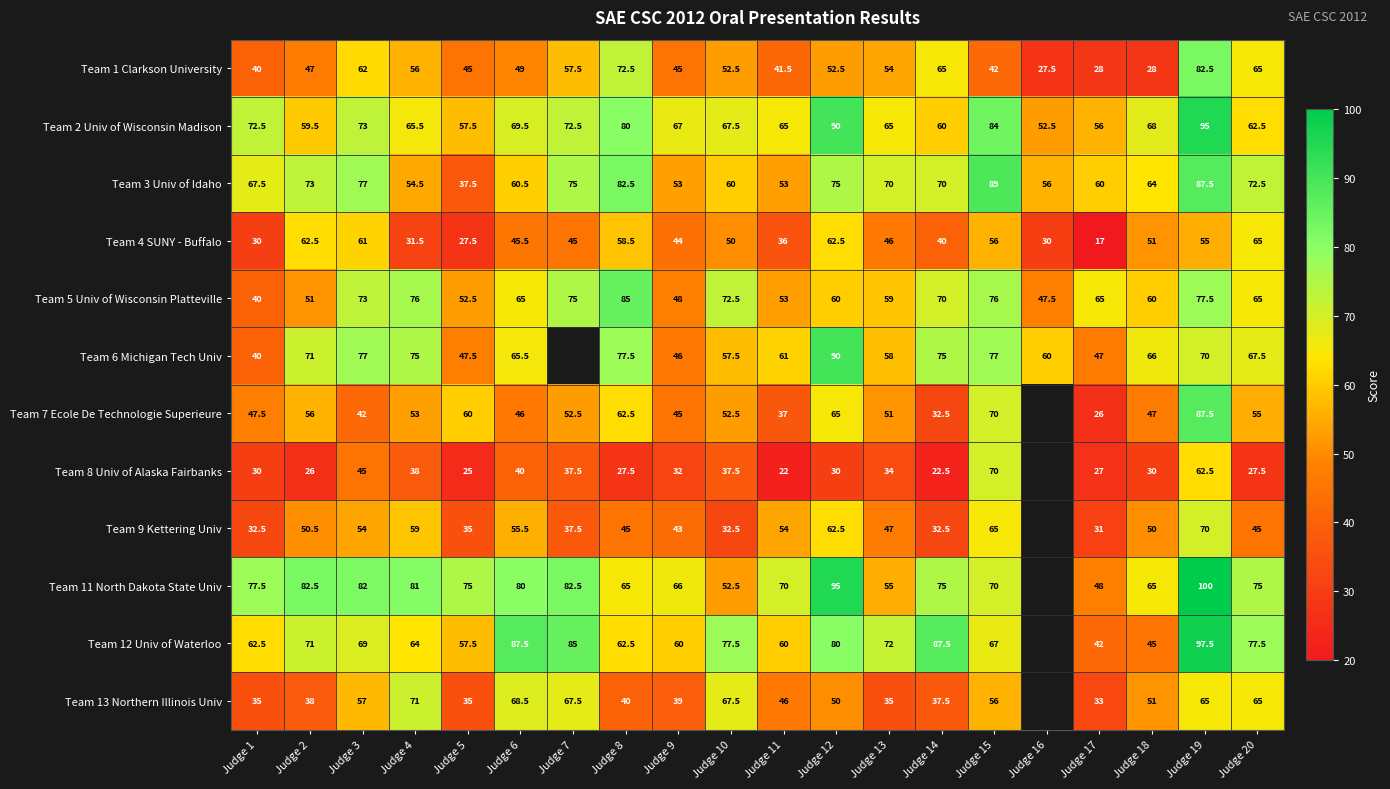

How many values in the Team 3 Univ of Idaho series are below 70?

10